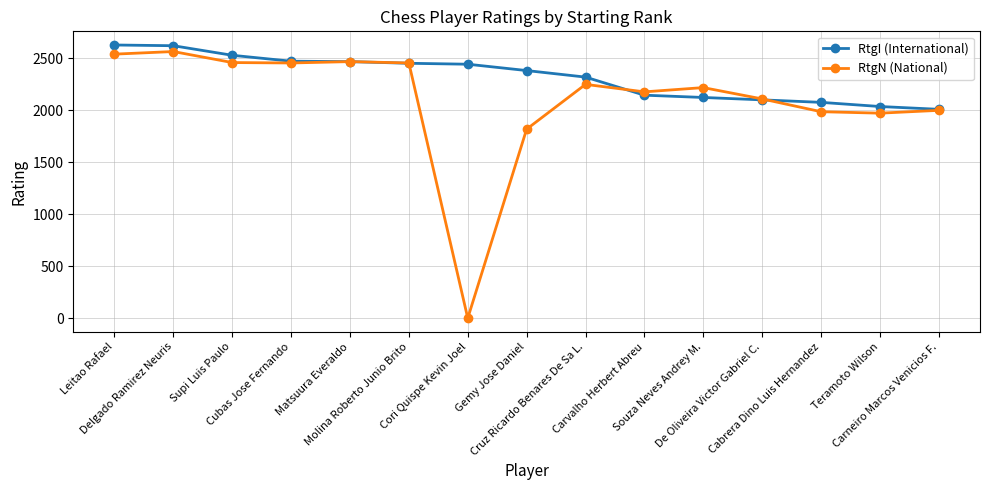

Is it true that RtgN (National) equals 882 at Matsuura Everaldo?

False